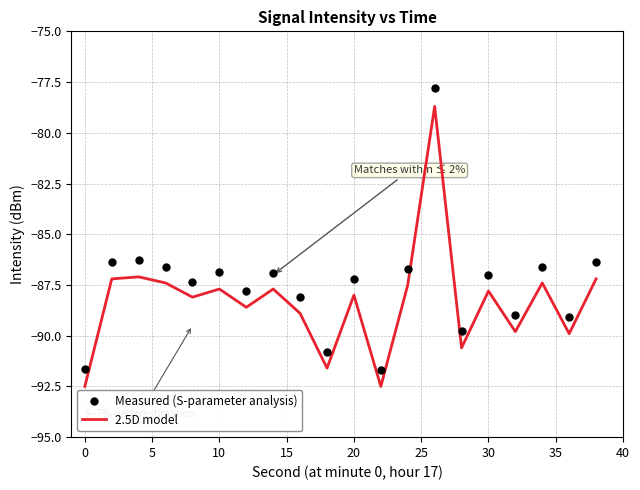

List the series in order of their overall mean, lowest first.

2.5D model, Measured (S-parameter analysis)